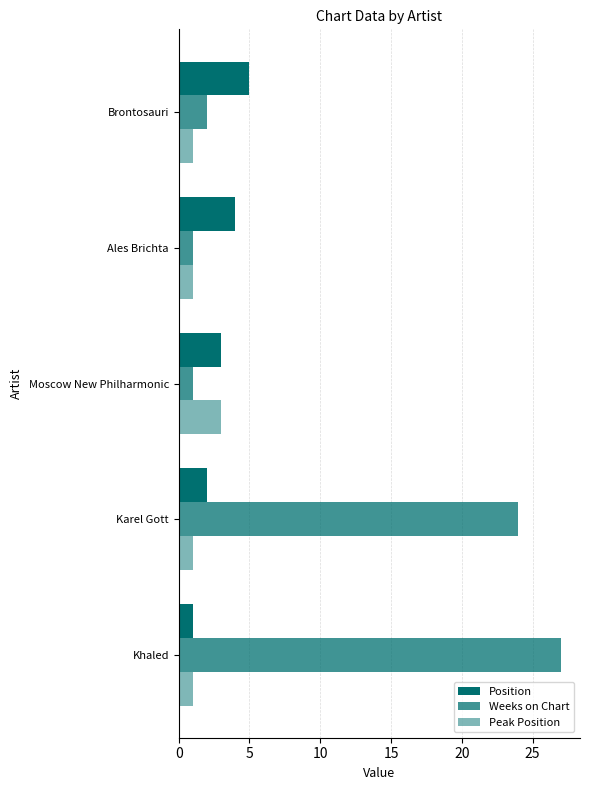

How many values in the Position series are below 3?

2